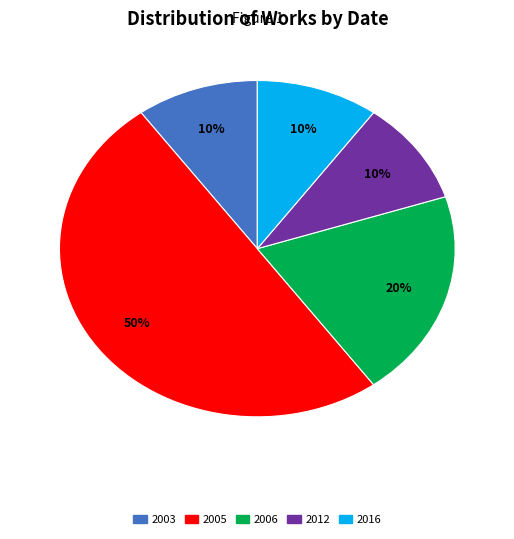

To the nearest percent, what is the average slice percentage?

20%